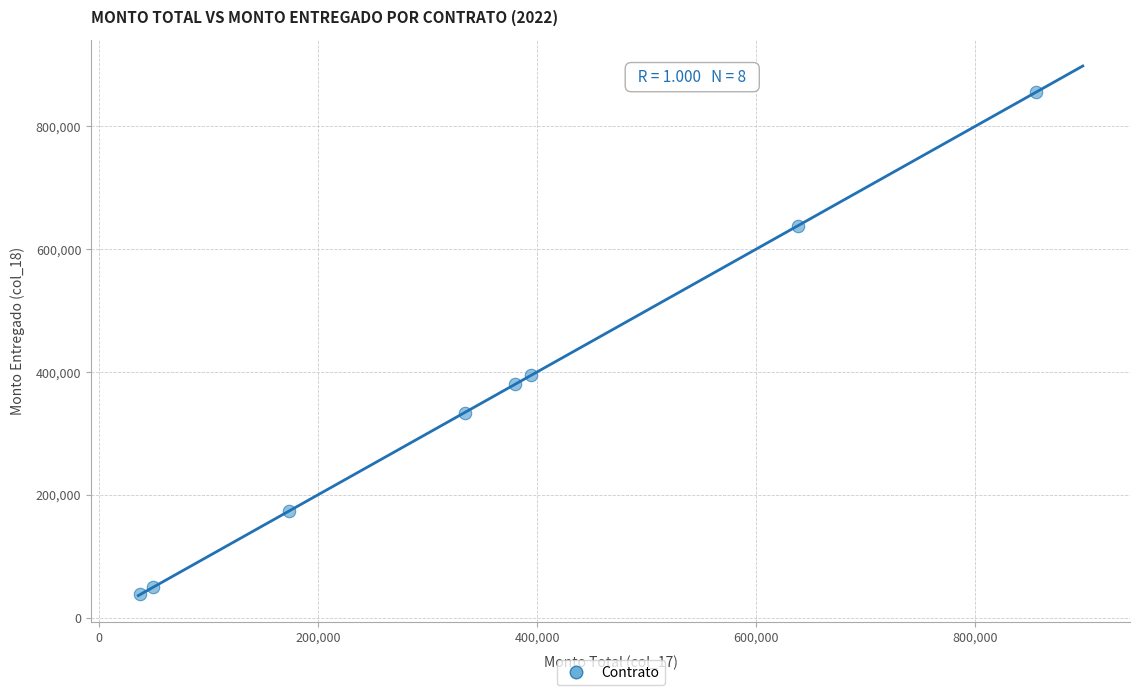

What Y value in the scatter plot is closest to 446657?

394400.0